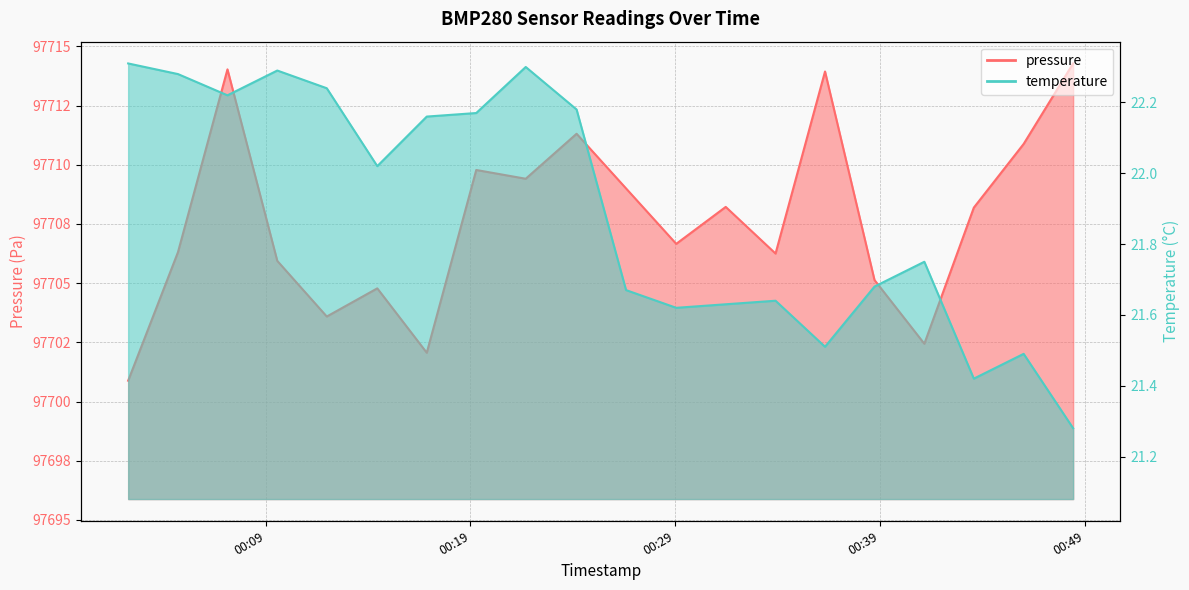

True or false: temperature has a value of 29.1 at 2023-07-30T00:38:44.

False